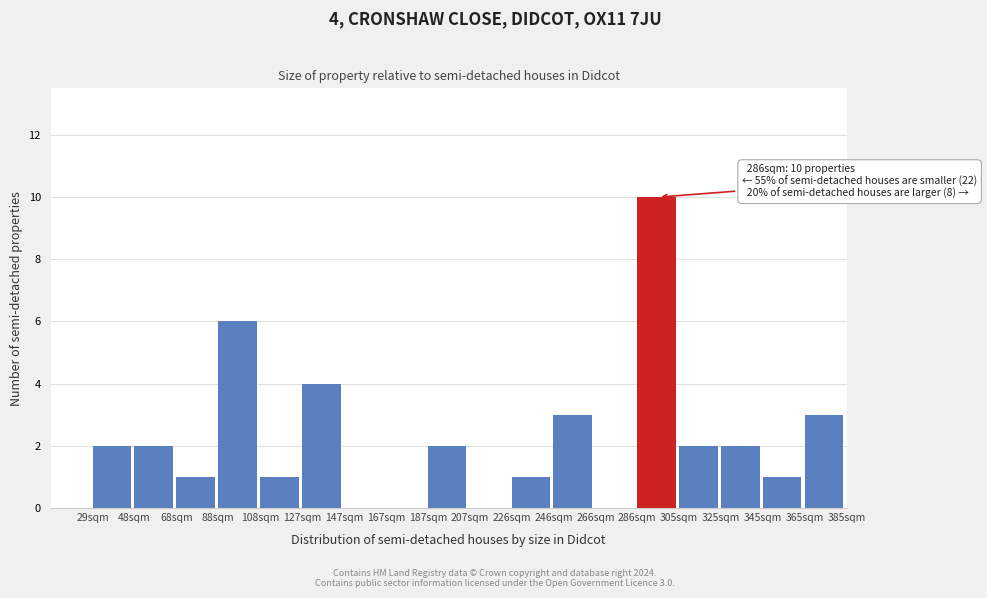

Over which range of the x-axis is the bar tallest?

286 to 306